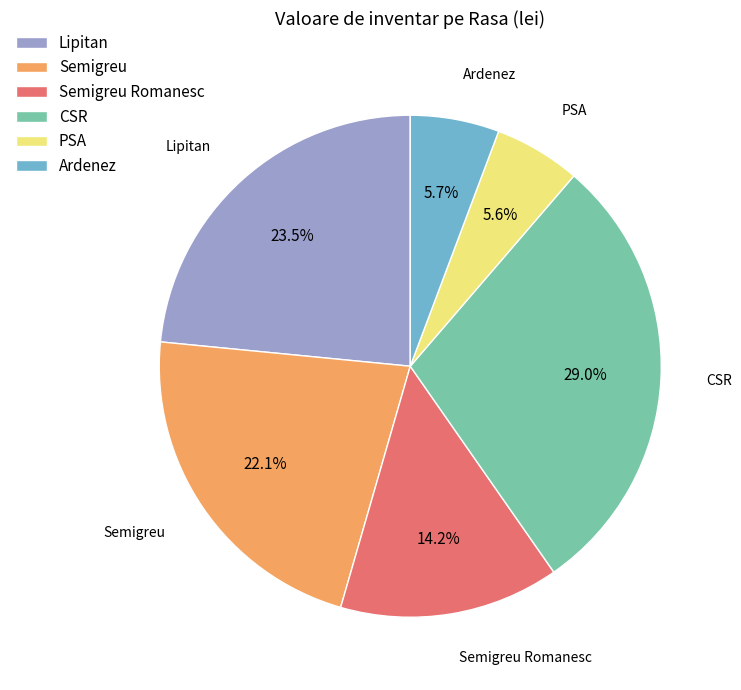

Between Lipitan and Ardenez, which is larger?

Lipitan